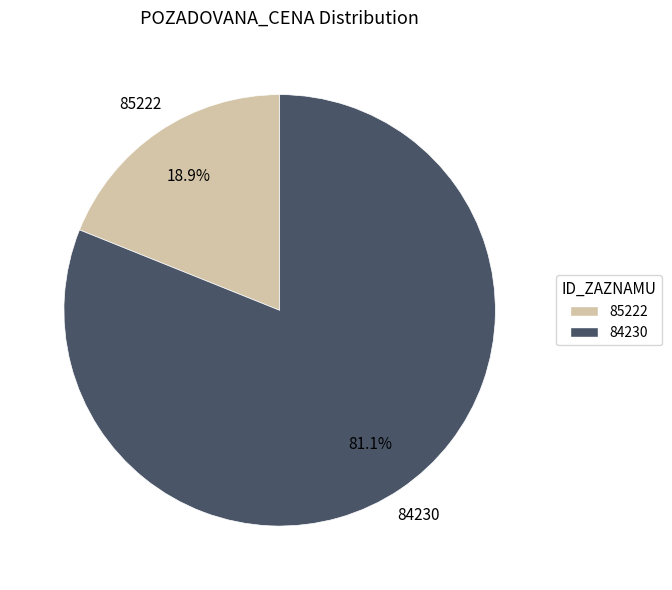

Count the number of slices in the pie.

2